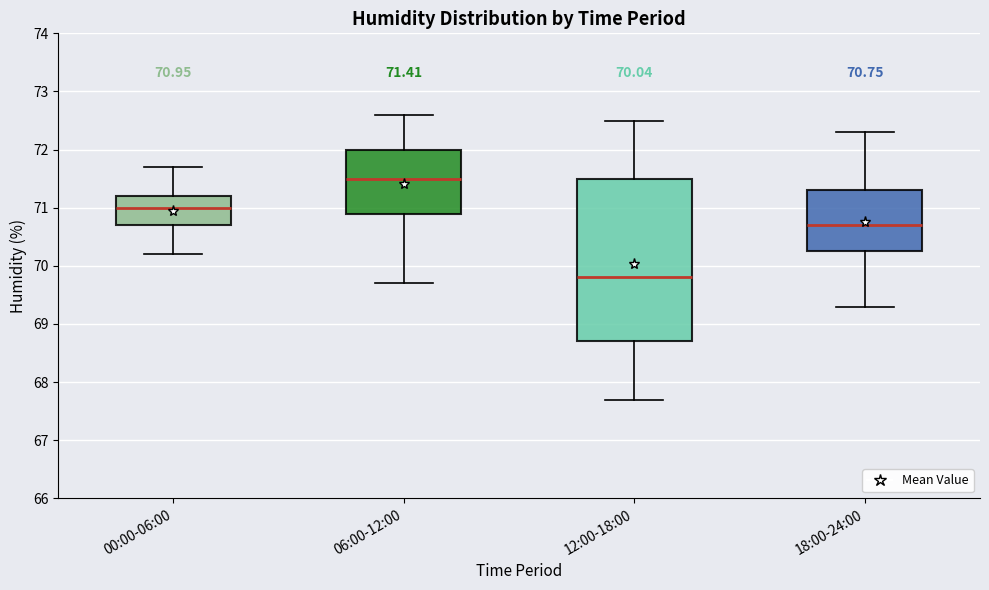

Which box is the tallest, from its lower edge to its upper edge?

12:00-18:00